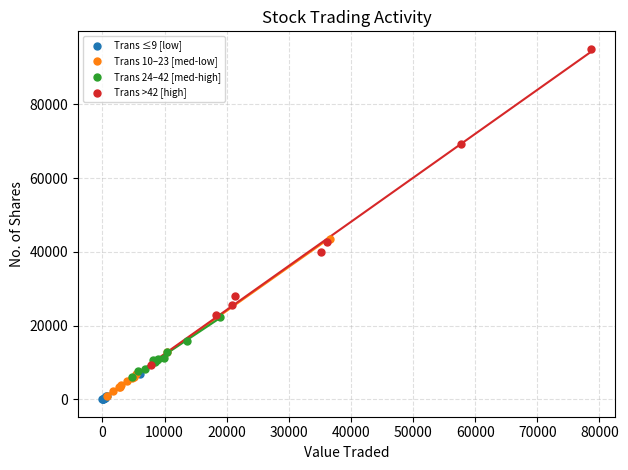

Which series reaches the maximum Y coordinate?

Trans >42 [high]